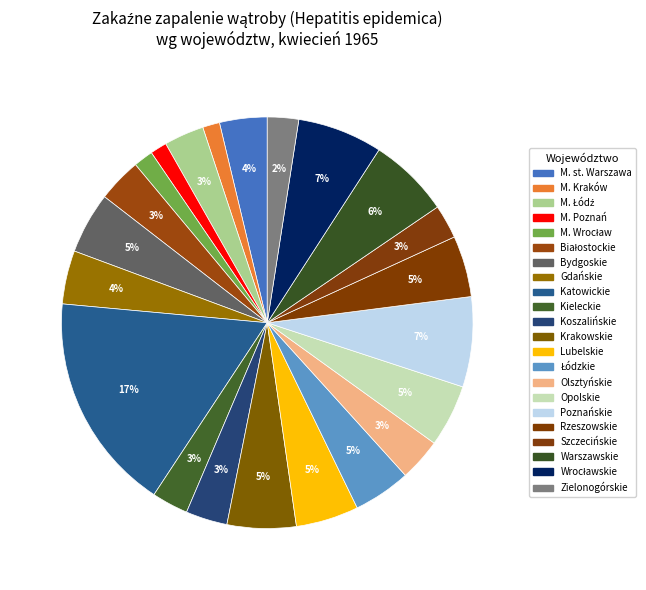

Is Rzeszowskie the majority of the pie?

No